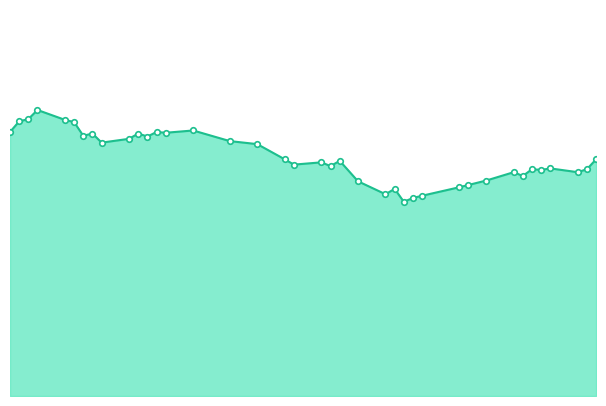

Does the chart have visible grid lines?

No